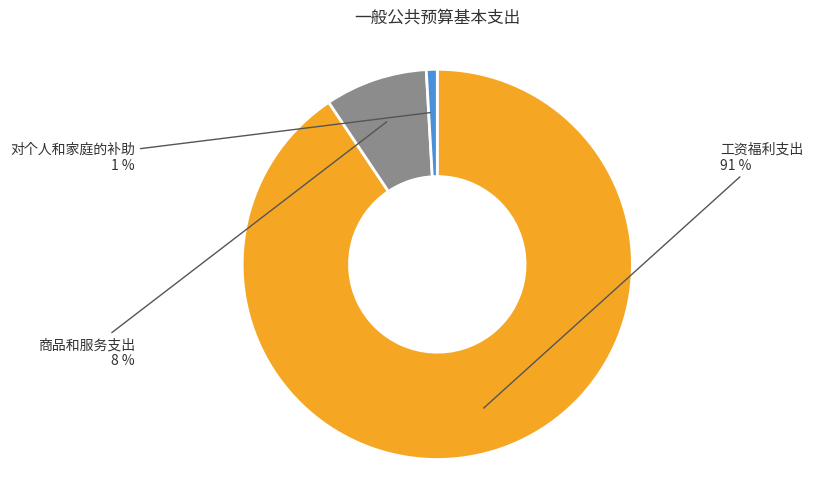

To the nearest percent, what is the difference between the largest and smallest slice percentages?

90%